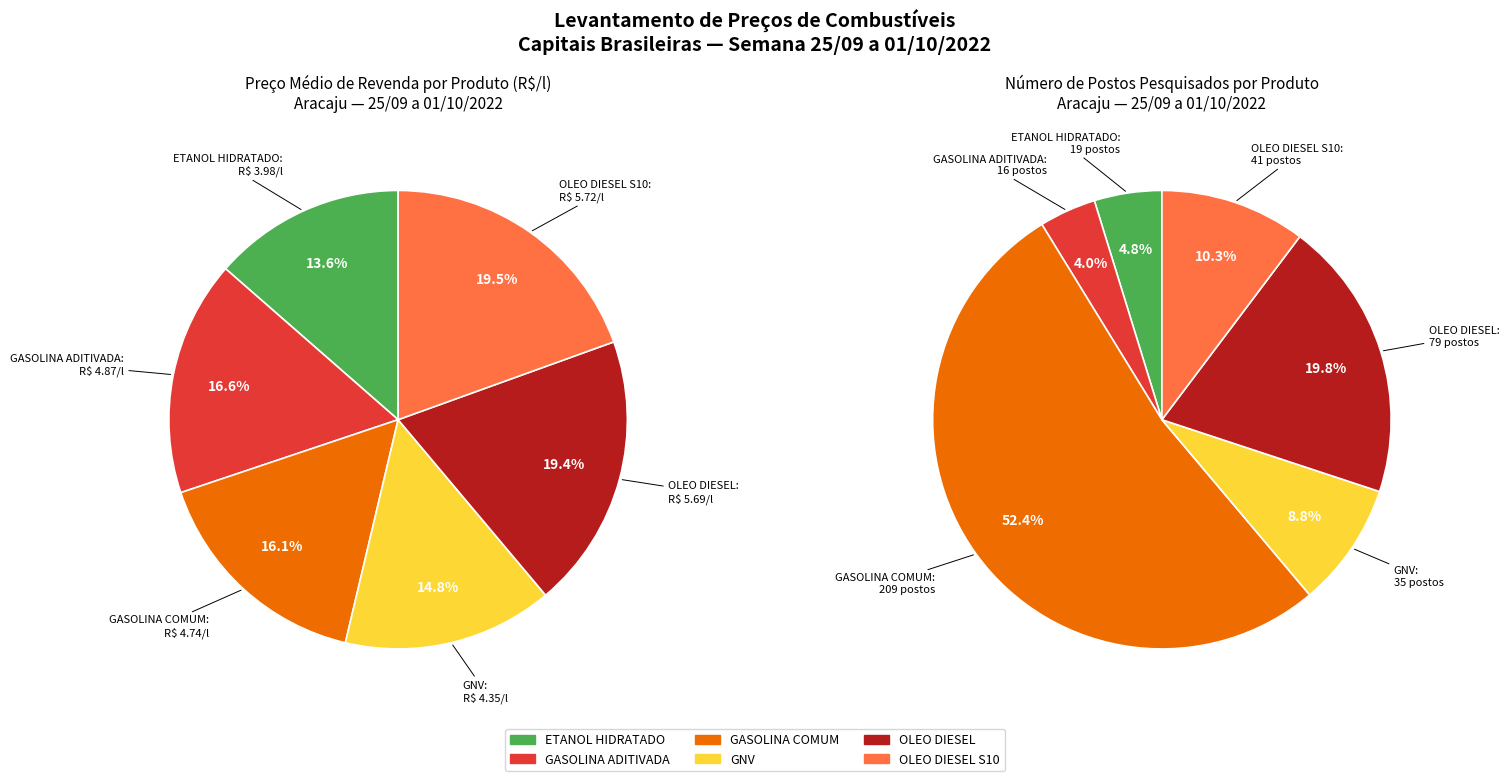

To the nearest percent, what percentage of the pie is GNV?

15%